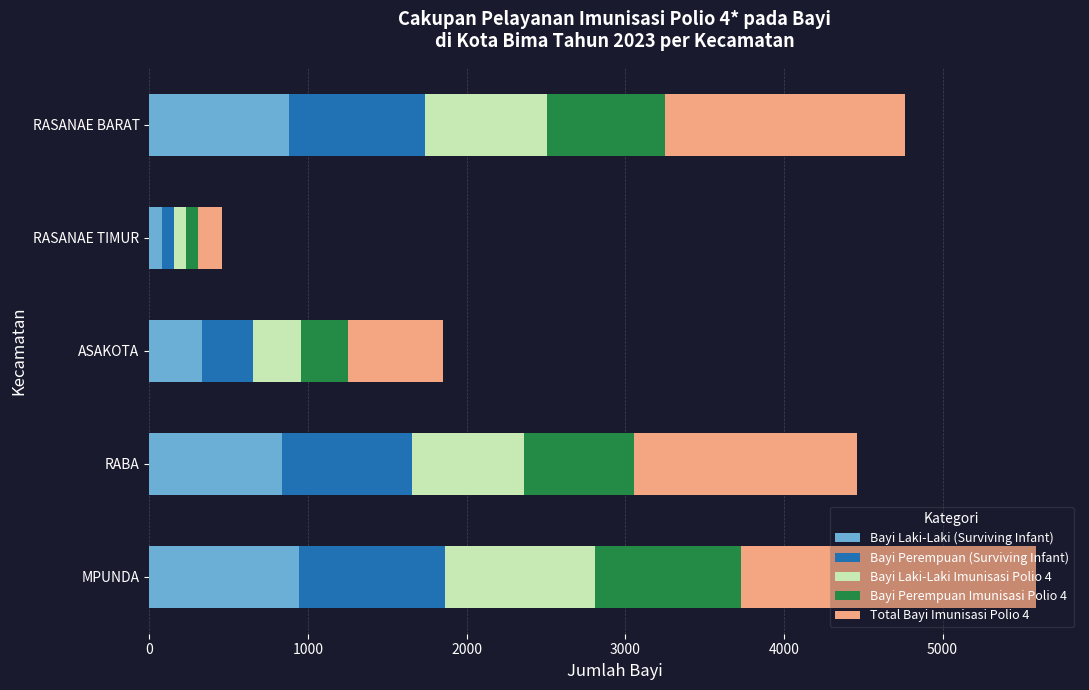

What is the highest value of the Bayi Laki-Laki (Surviving Infant) series?

946